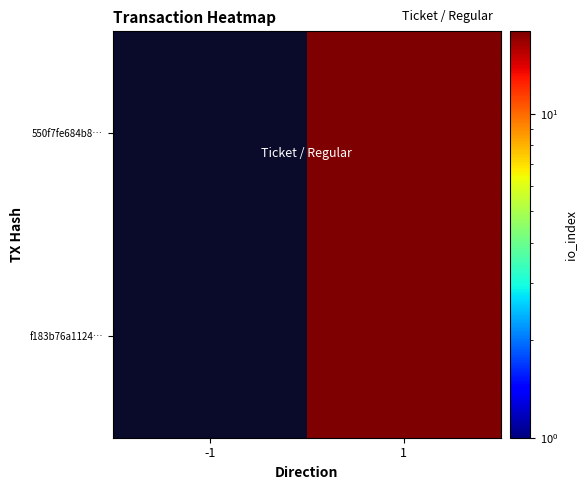

List the series in order of their peak value, highest first.

550f7fe684b8…, f183b76a1124…